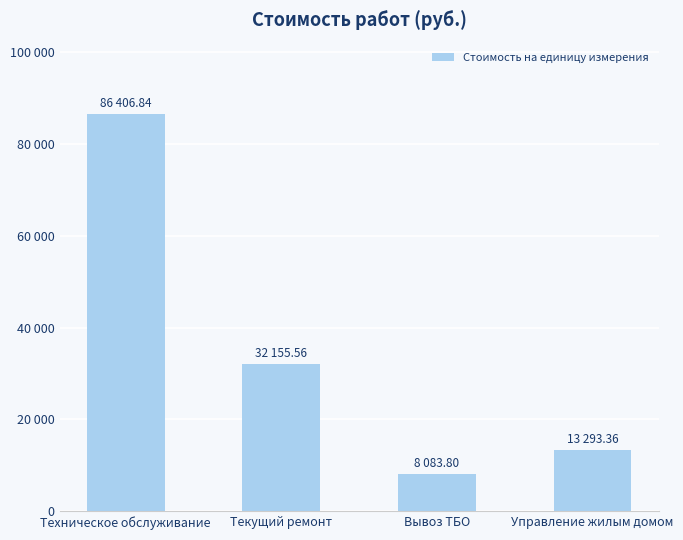

At which category does the chart reach its peak across all series?

Техническое обслуживание